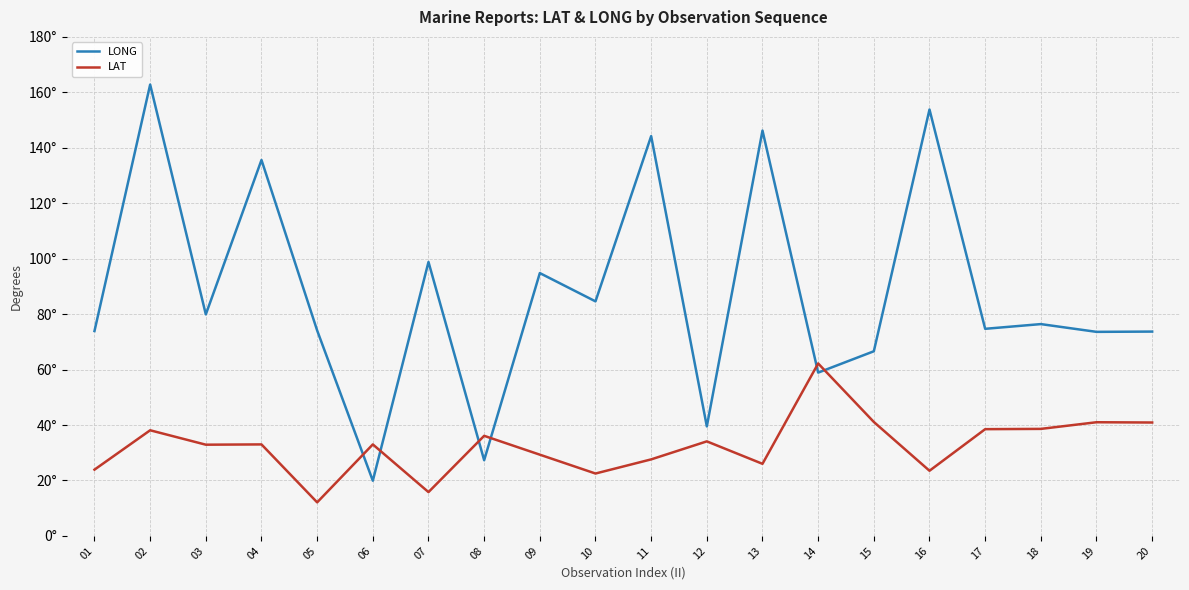

Which series changed the most between 01 and 17?

LAT